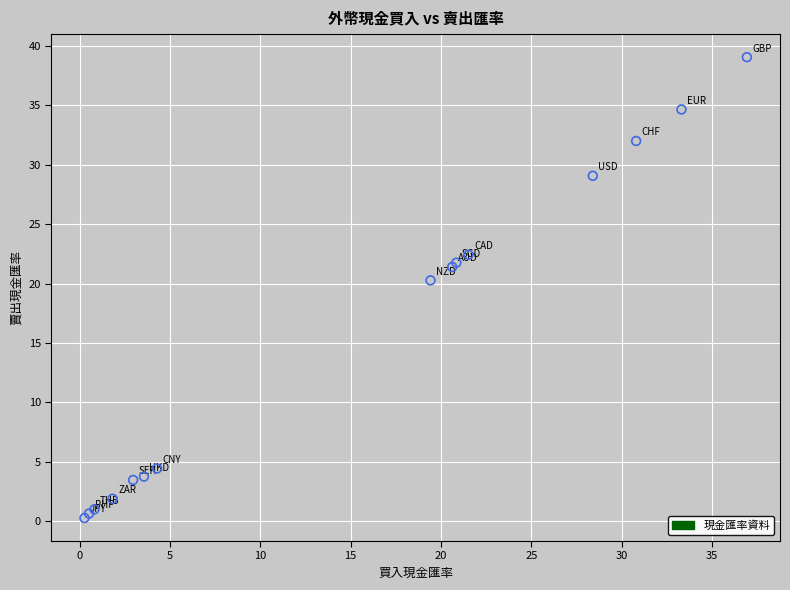

What Y value in the scatter plot is closest to 19?

20.3